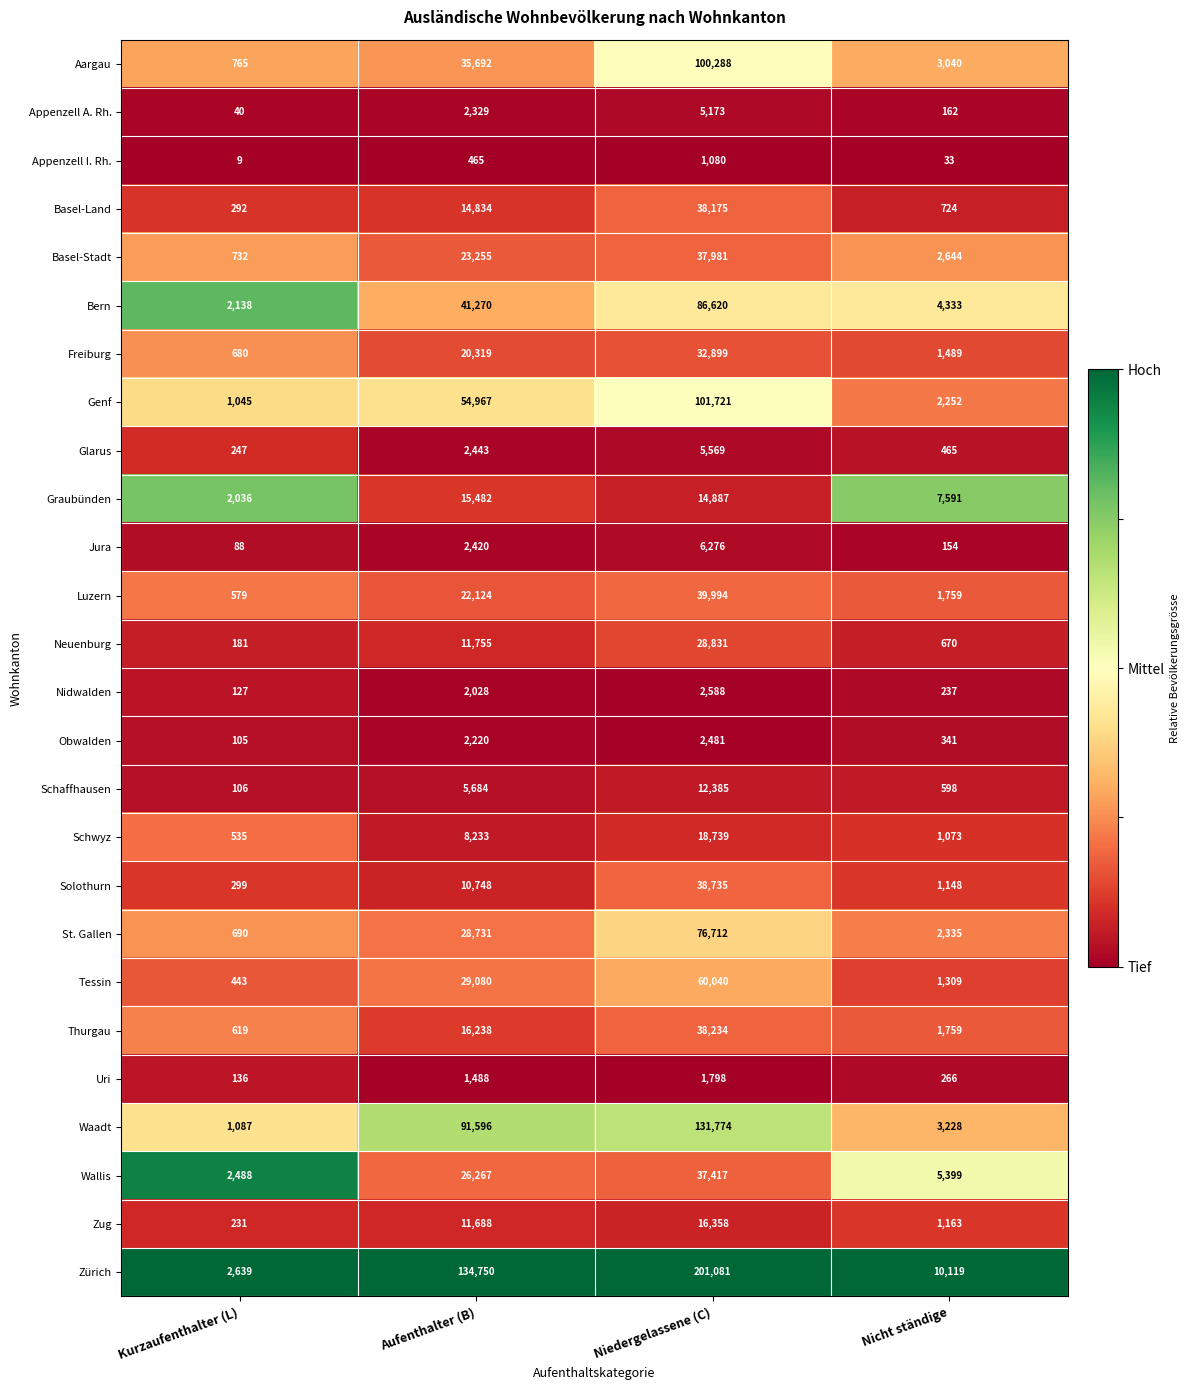

Rank the series at Kurzaufenthalter (L) from lowest to highest value.

Appenzell I. Rh., Appenzell A. Rh., Jura, Obwalden, Schaffhausen, Nidwalden, Uri, Neuenburg, Zug, Glarus, Basel-Land, Solothurn, Tessin, Schwyz, Luzern, Thurgau, Freiburg, St. Gallen, Basel-Stadt, Aargau, Genf, Waadt, Graubünden, Bern, Wallis, Zürich